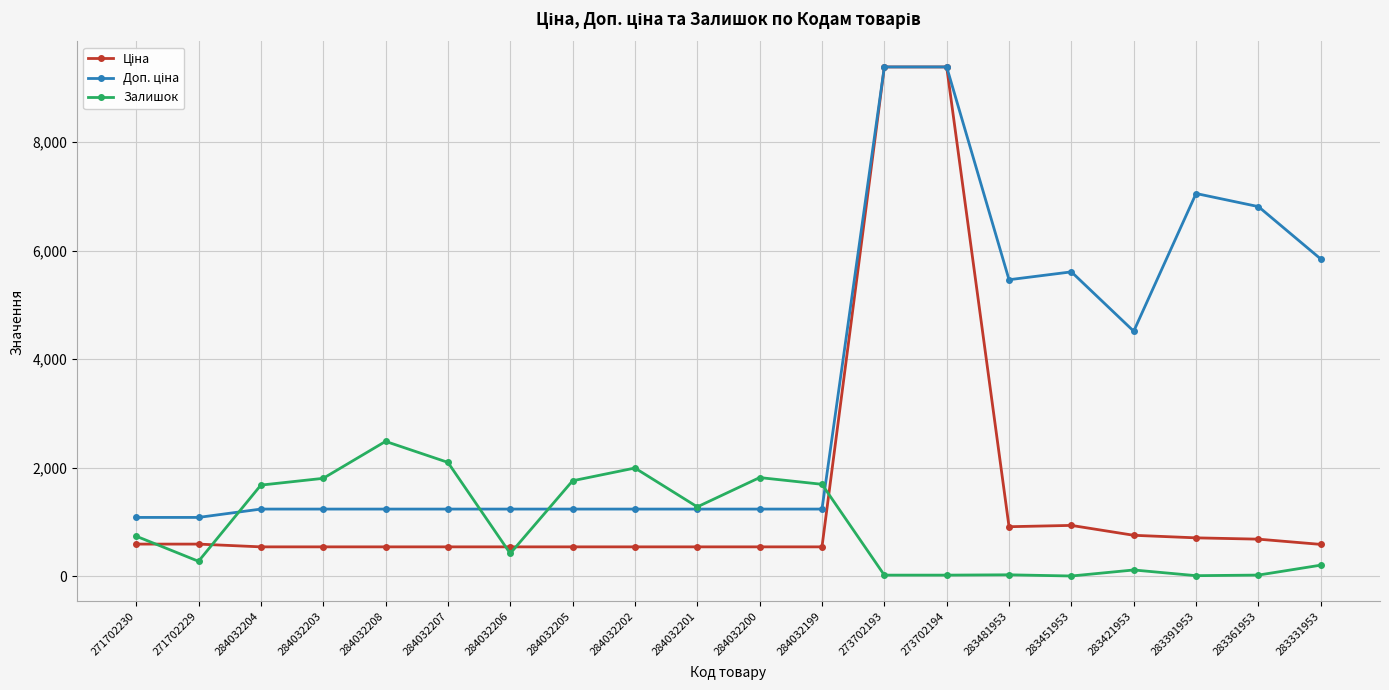

Where is the first local minimum for Залишок?

271702229